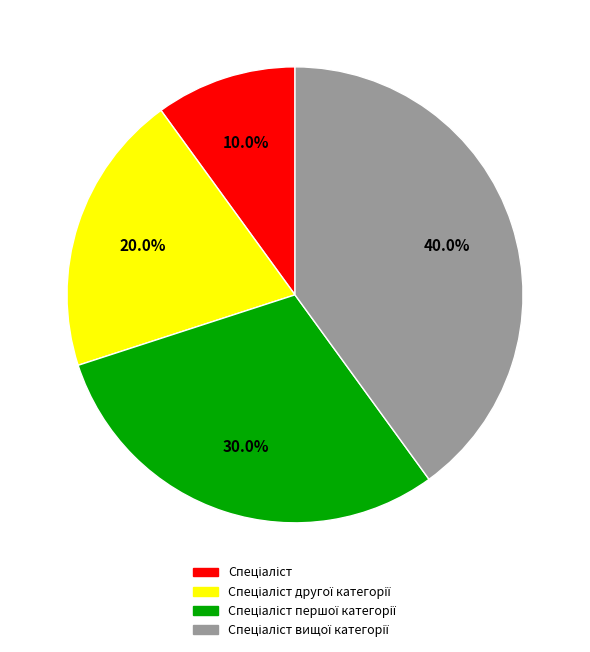

Is there a majority slice in this chart?

No